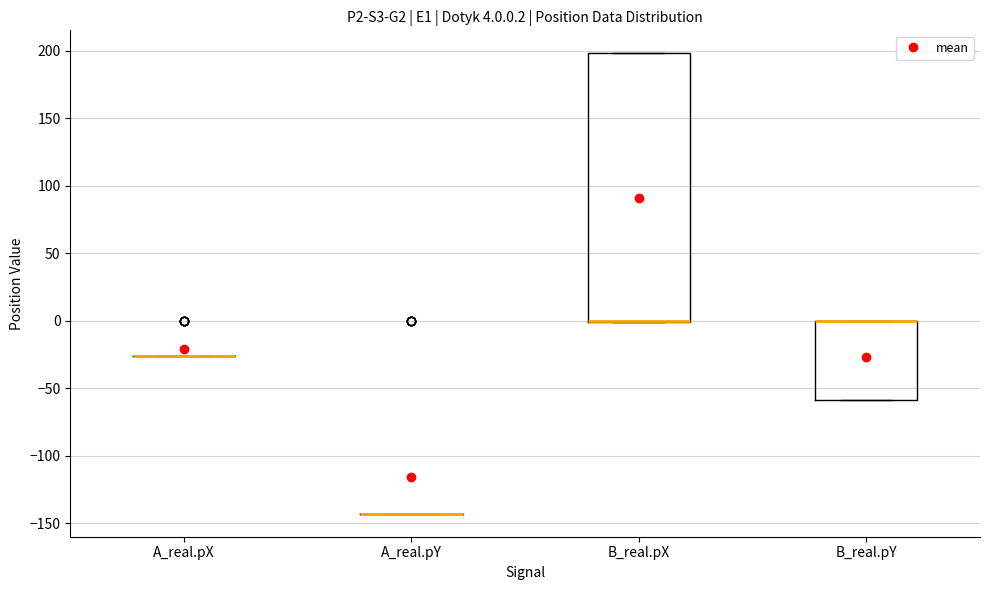

Which box is the tallest, from its lower edge to its upper edge?

B_real.pX